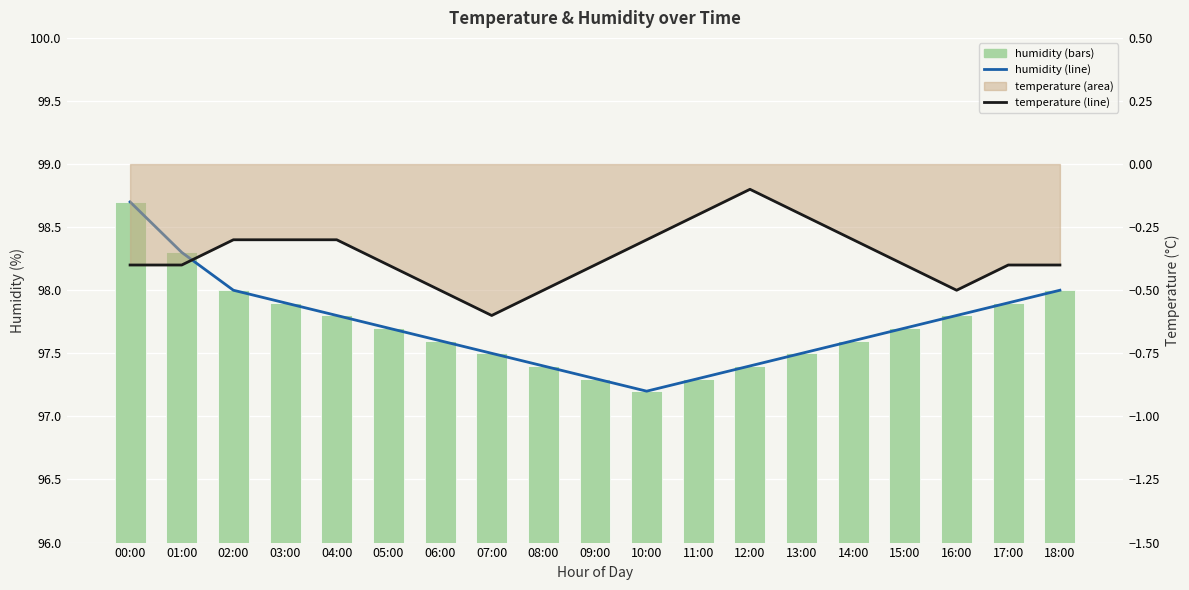

The value of humidity at 11:00 is 97.3. True or false?

True